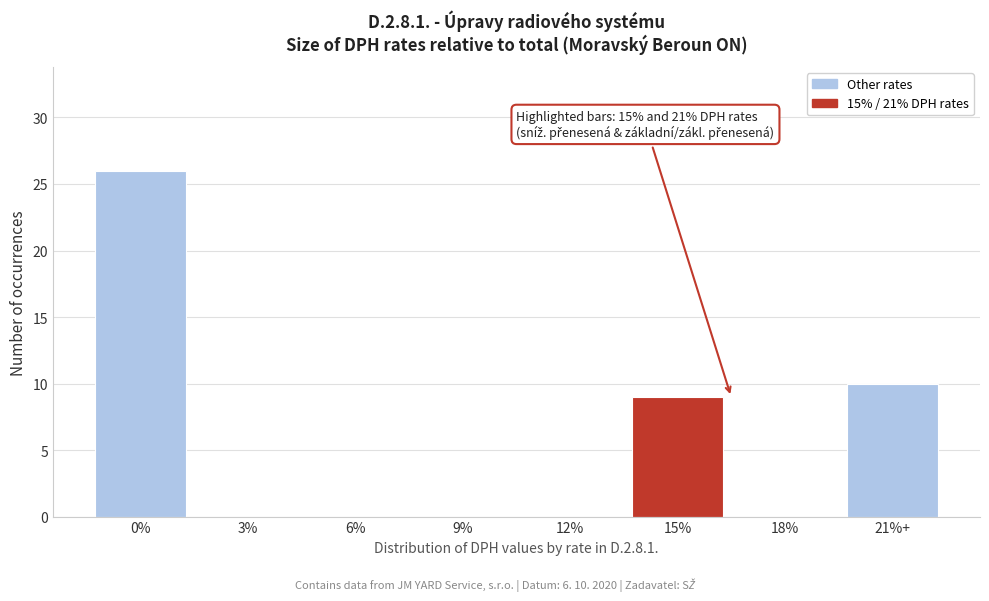

Reading right to left, transcribe all the data shown in this chart.

21%+=10	18%=0	15%=9	12%=0	9%=0	6%=0	3%=0	0%=26